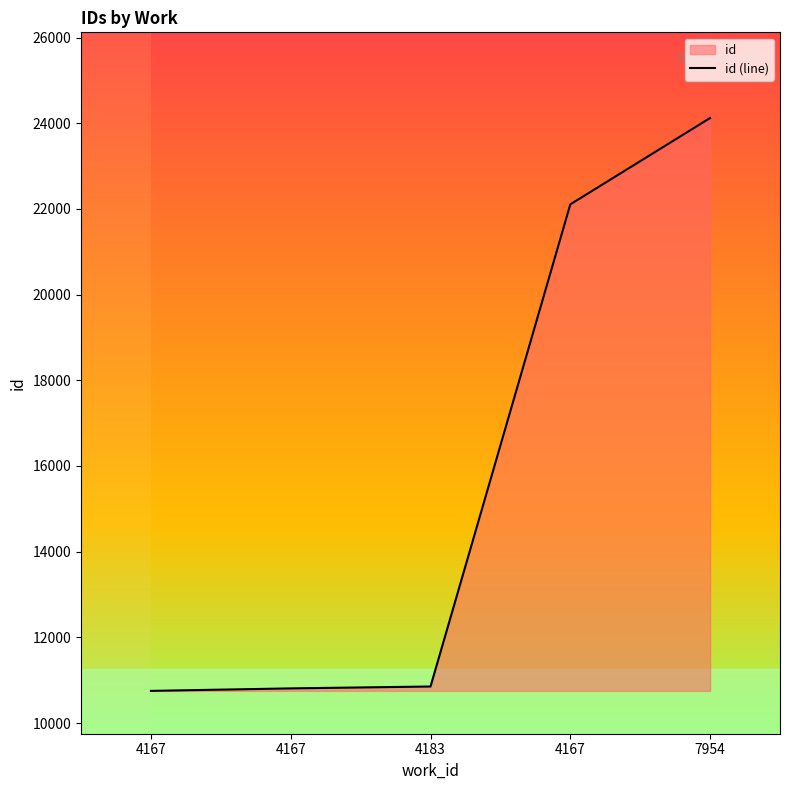

Approximately how many times larger is the value at 4167 compared to 4167?

0.5